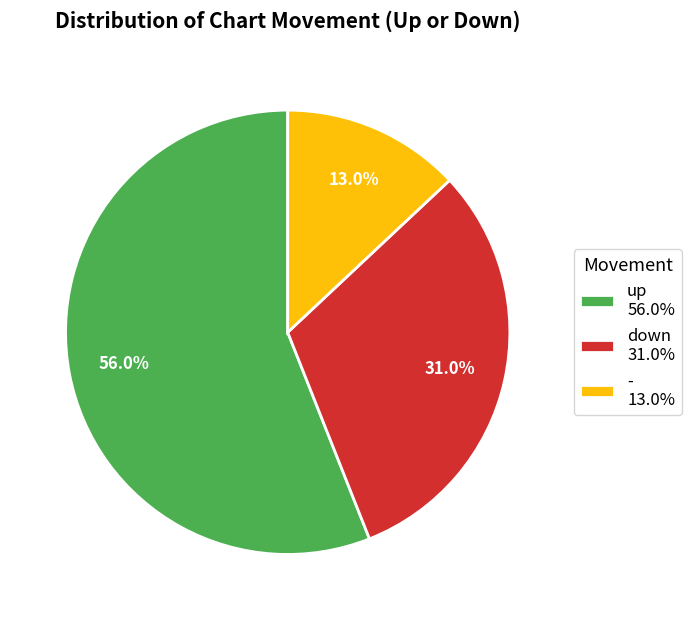

What percentage is the down slice, to the nearest percent?

31%